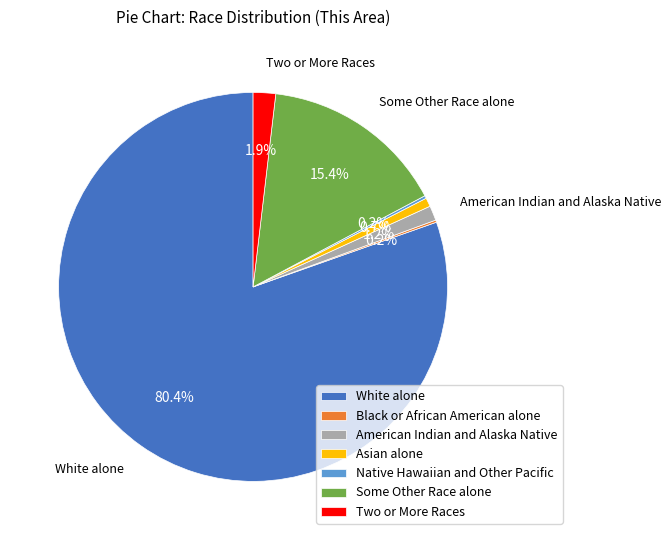

Is it true that White alone is 74% of the pie?

False